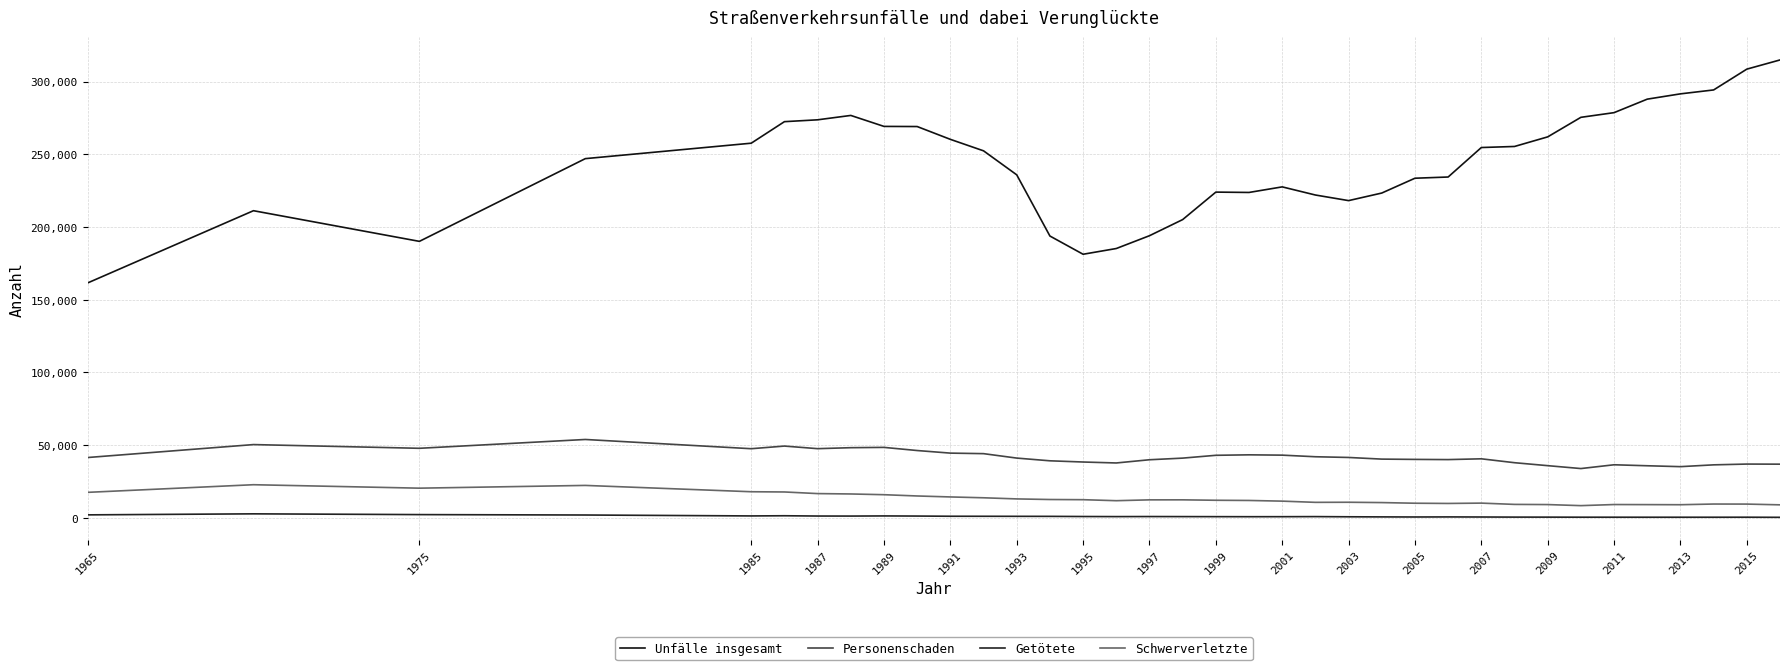

True or false: Unfälle insgesamt and Schwerverletzte intersect in this chart.

False